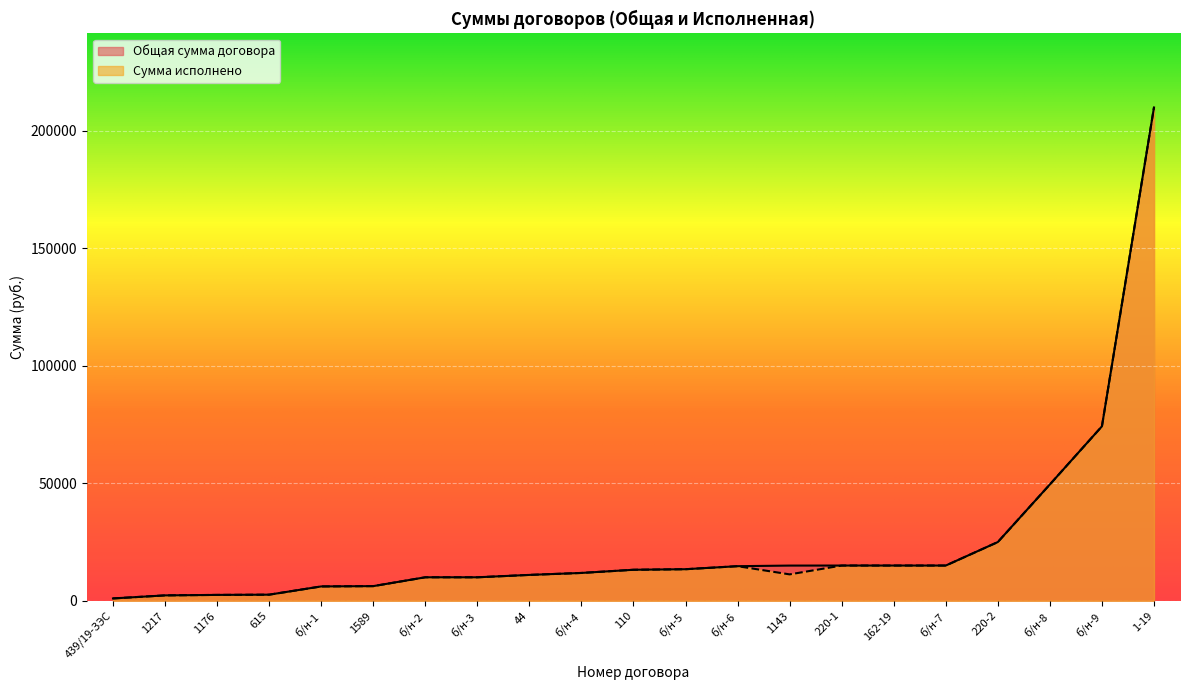

Reading left to right, transcribe all the data shown in this chart.

Общая сумма договора: 439/19-ЗЭС=1000.0	1217=2295.8	1176=2500.0	615=2600.0	б/н-1=6108.4	1589=6240.0	б/н-2=10000.0	б/н-3=10000.0	44=11012.0	б/н-4=11849.0	110=13200.0	б/н-5=13440.0	б/н-6=14728.0	1143=14984.5	220-1=15000.0	162-19=15000.0	б/н-7=15000.0	220-2=25000.0	б/н-8=49524.0	б/н-9=74260.0	1-19=210000.0
Сумма исполнено: 439/19-ЗЭС=1000.0	1217=2295.8	1176=2500.0	615=2600.0	б/н-1=6108.4	1589=6240.0	б/н-2=10000.0	б/н-3=10000.0	44=11012.0	б/н-4=11849.0	110=13200.0	б/н-5=13440.0	б/н-6=14728.0	1143=11238.4	220-1=15000.0	162-19=15000.0	б/н-7=15000.0	220-2=25000.0	б/н-8=49524.0	б/н-9=74260.0	1-19=210000.0